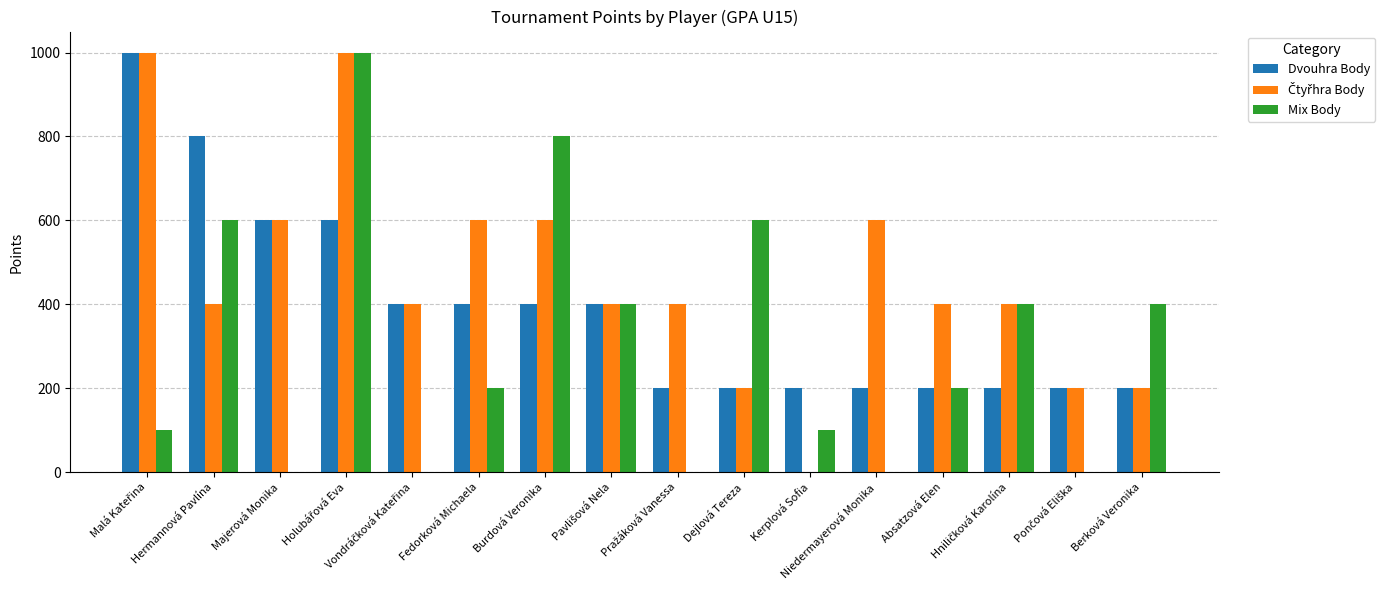

What is the sum of all Mix Body values?

4800